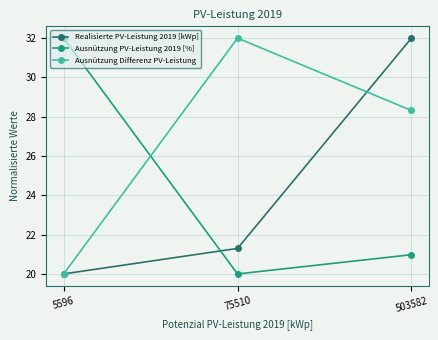

How many lines are shown in the chart?

3